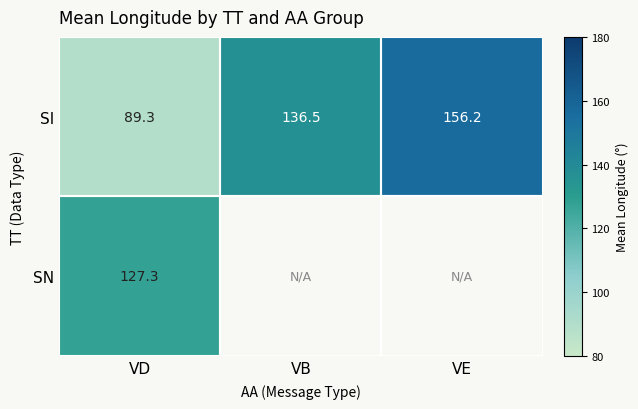

Is the value of SI at VE greater than the value of SN at VD?

Yes